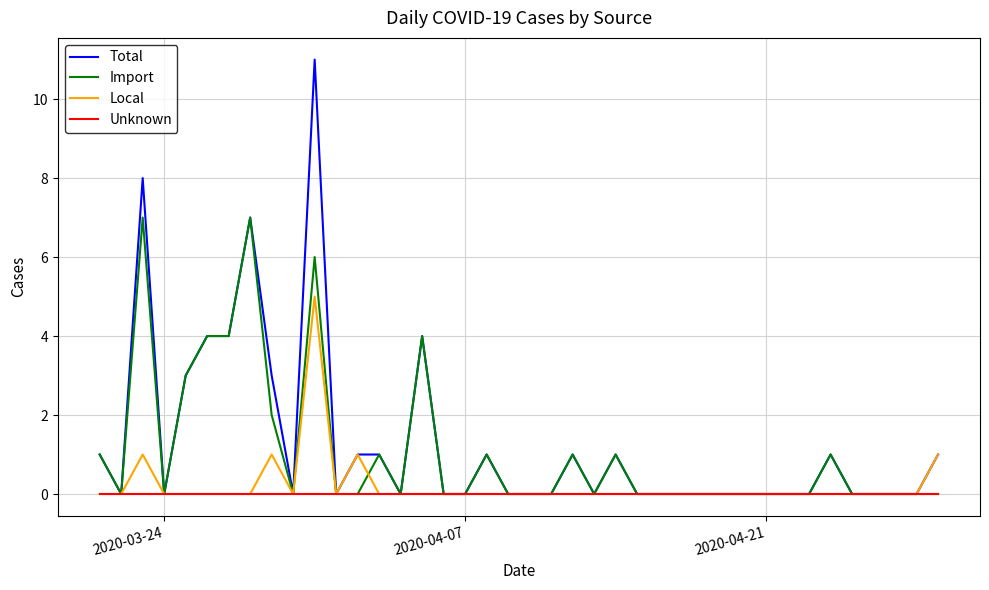

Reading left to right, what are all the values shown in this chart?

Total: 1	0	8	0	3	4	4	7	3	0	11	0	1	1	0	4	0	0	1	0	0	0	1	0	1	0	0	0	0	0	0	0	0	0	1	0	0	0	0	1
Import: 1	0	7	0	3	4	4	7	2	0	6	0	0	1	0	4	0	0	1	0	0	0	1	0	1	0	0	0	0	0	0	0	0	0	1	0	0	0	0	0
Local: 0	0	1	0	0	0	0	0	1	0	5	0	1	0	0	0	0	0	0	0	0	0	0	0	0	0	0	0	0	0	0	0	0	0	0	0	0	0	0	1
Unknown: 0	0	0	0	0	0	0	0	0	0	0	0	0	0	0	0	0	0	0	0	0	0	0	0	0	0	0	0	0	0	0	0	0	0	0	0	0	0	0	0